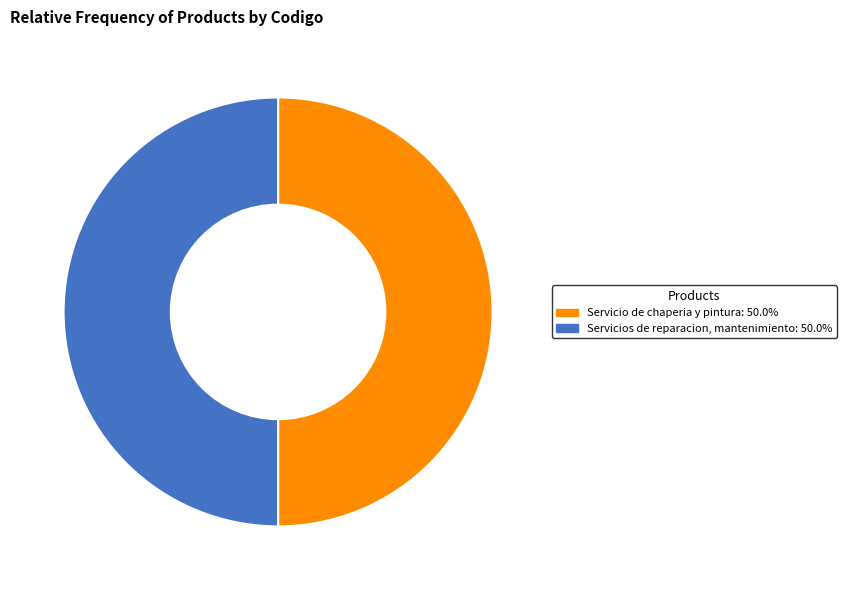

What is the ratio of the value at Servicios de reparacion, mantenimiento to the value at Servicio de chaperia y pintura?

1.0